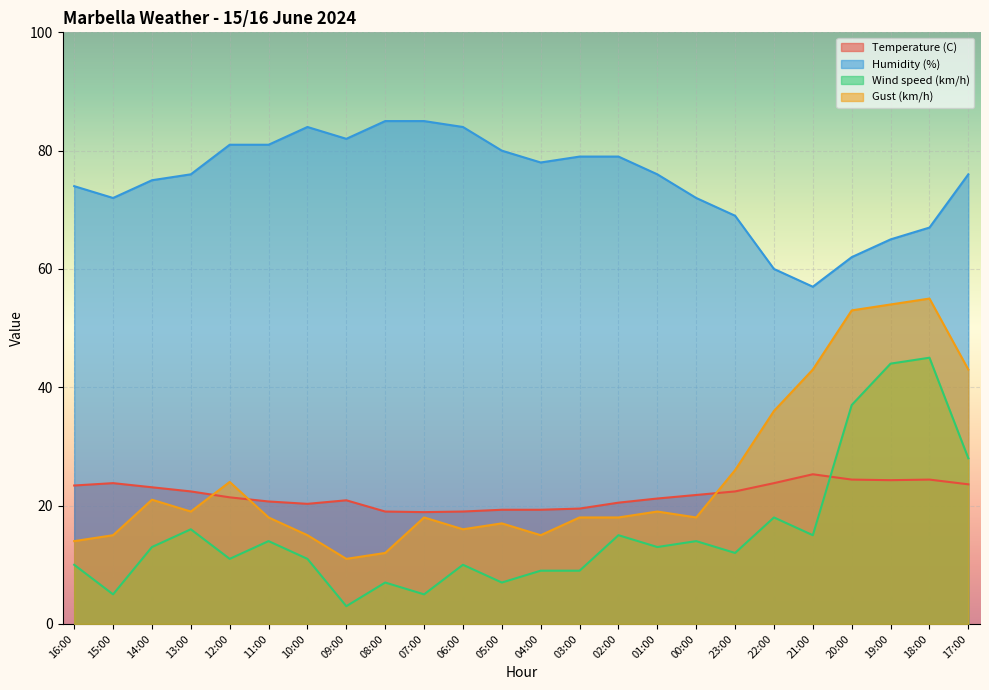

Where do Temperature (C) and Wind speed (km/h) first cross each other?

21:00 and 20:00